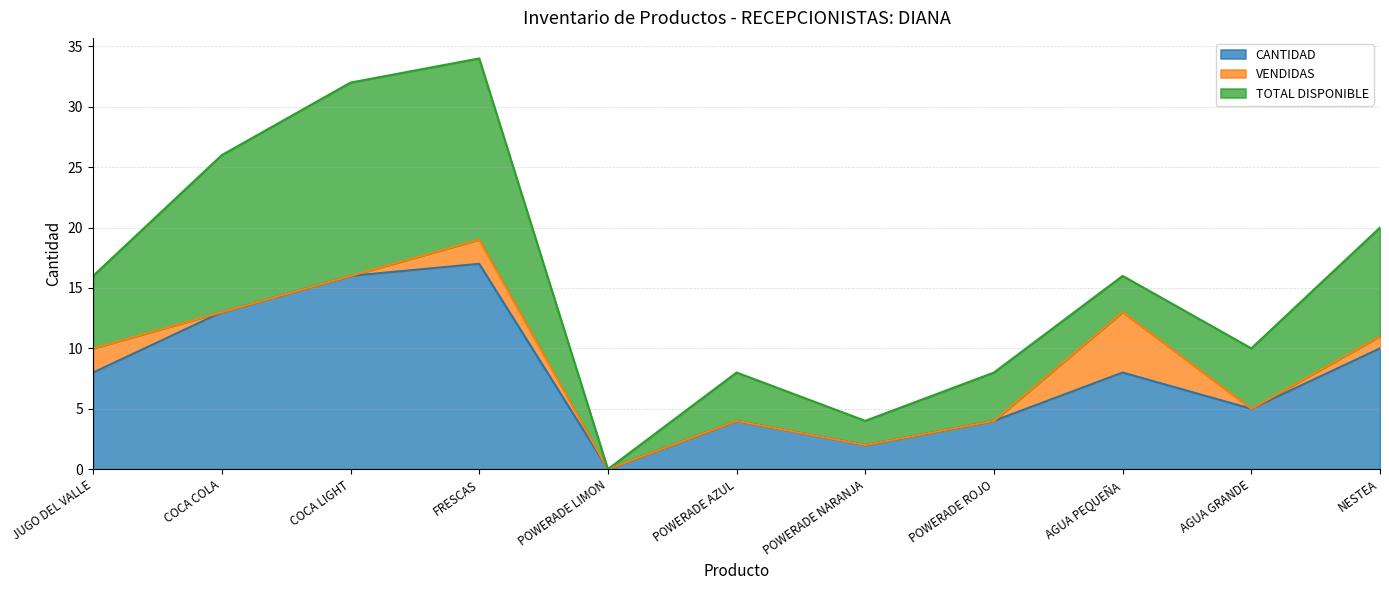

What is the average value of the VENDIDAS series?

1